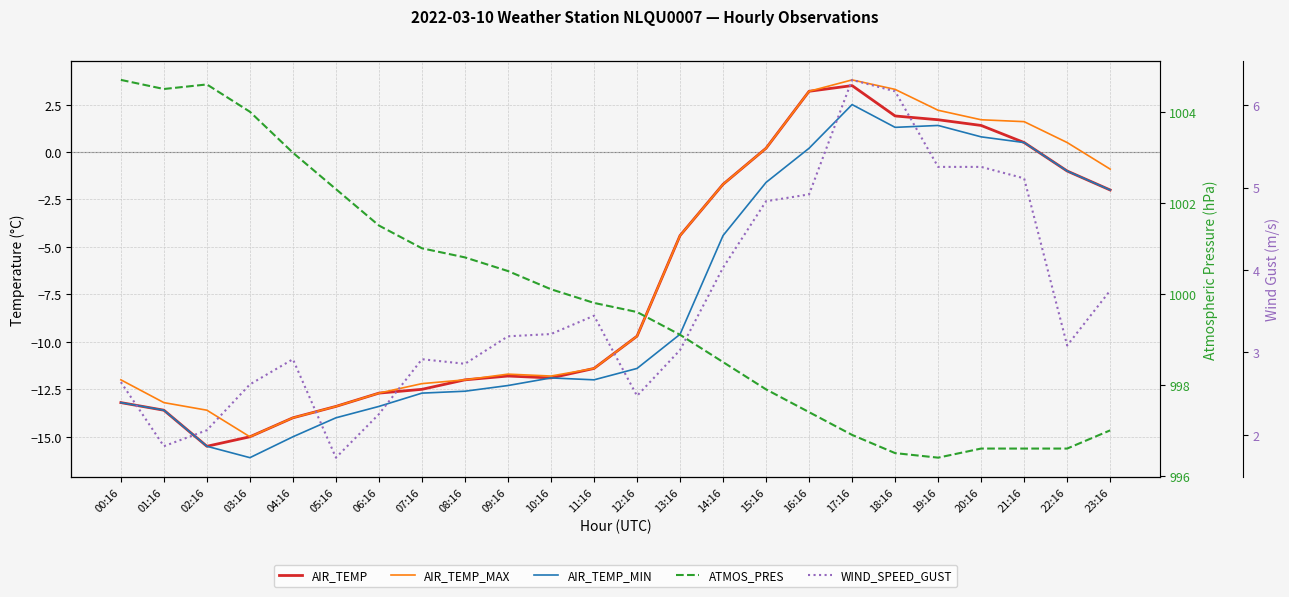

What is the sum of the AIR_TEMP_MIN values at 21:16 and 01:16?

-13.1